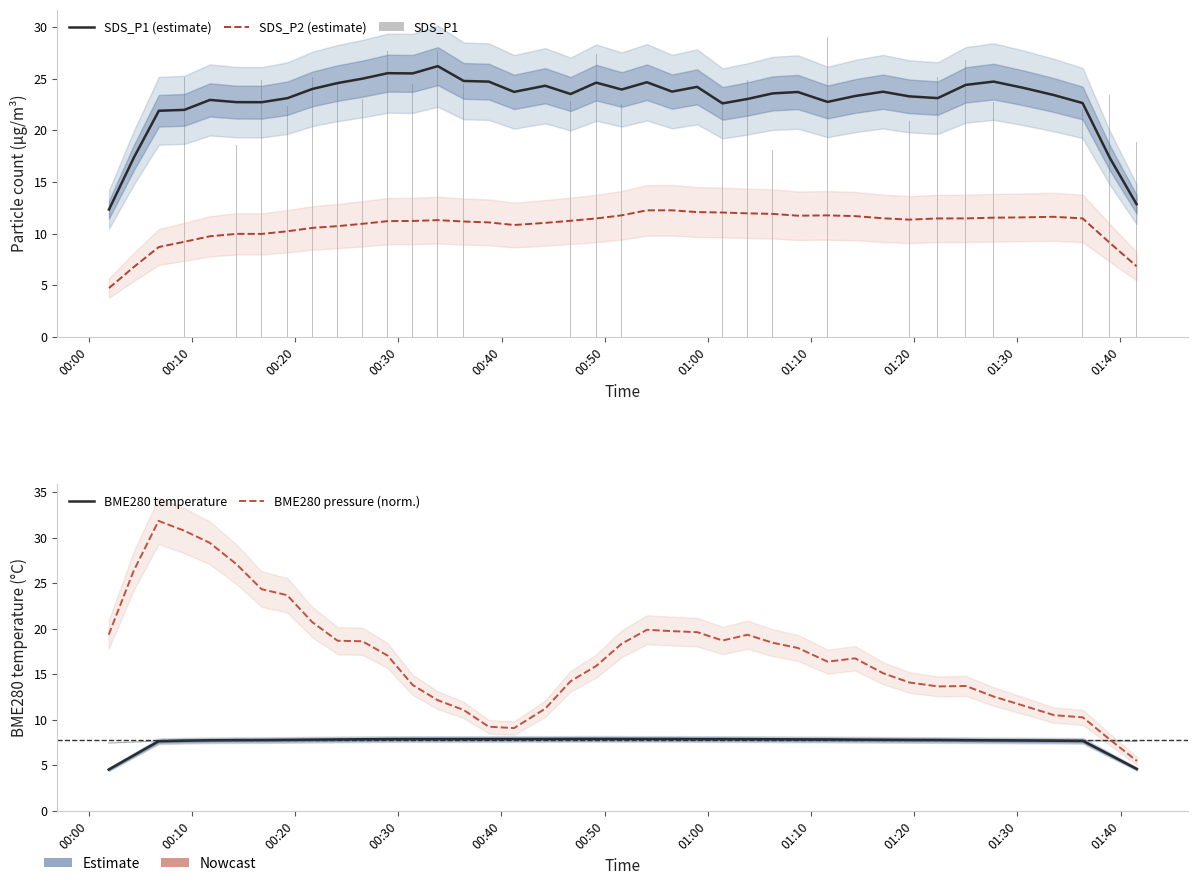

What is the lowest value of the SDS_P1 series?

18.1